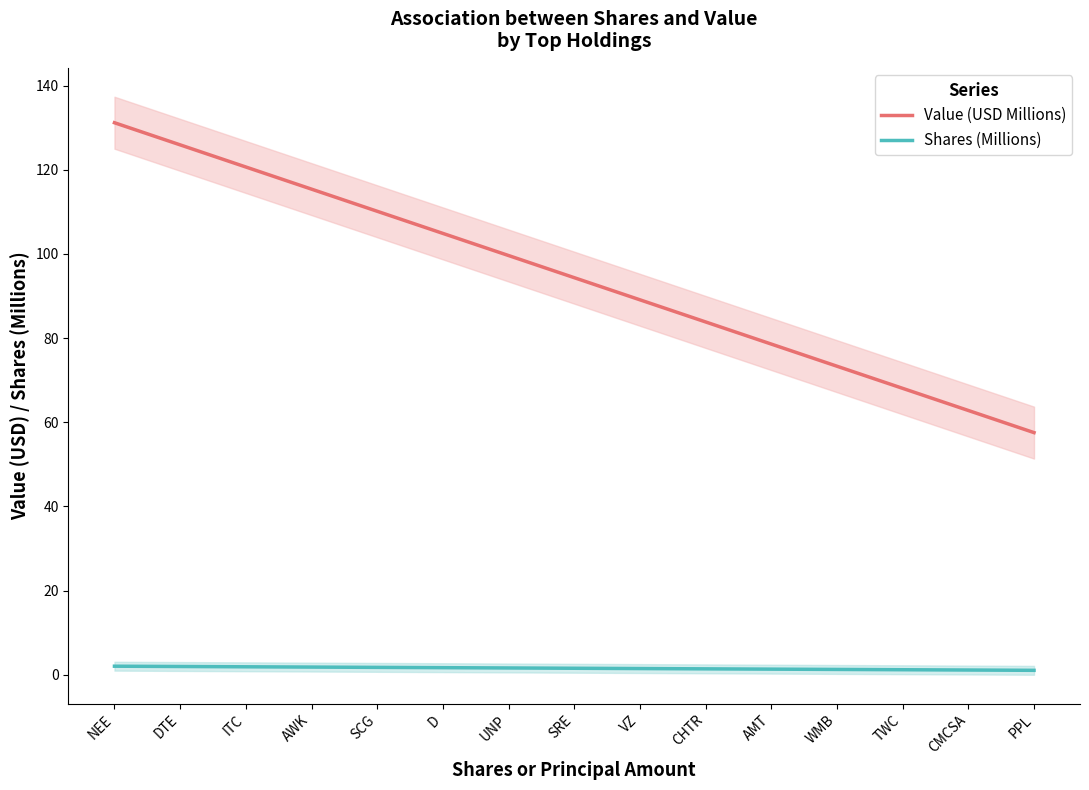

At AMT, list the series in order from smallest to largest.

Shares (Millions), Value (USD Millions)